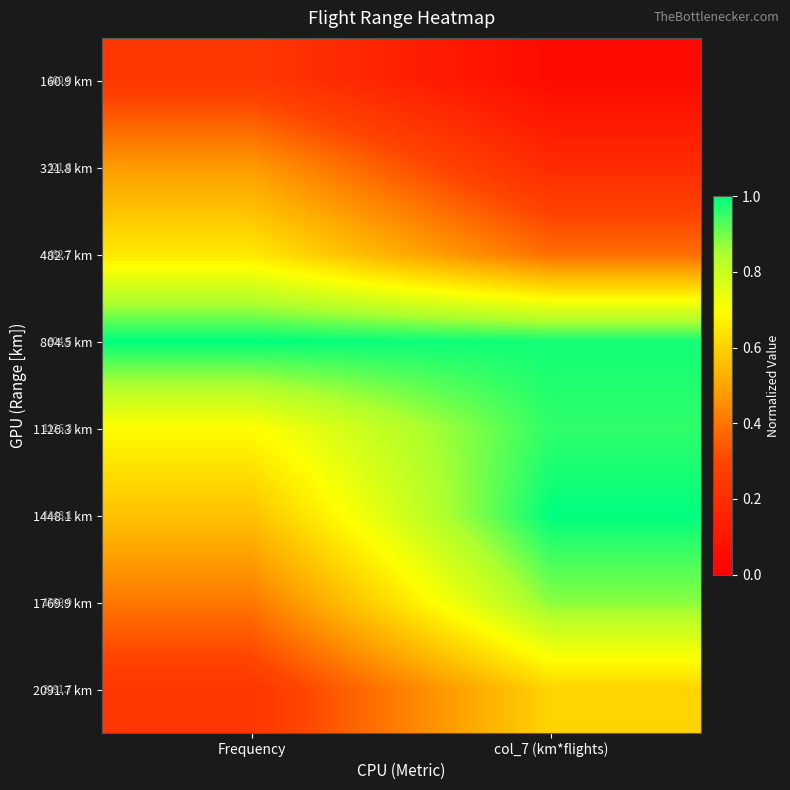

At which label is 2091.7 km closest to 0?

Frequency